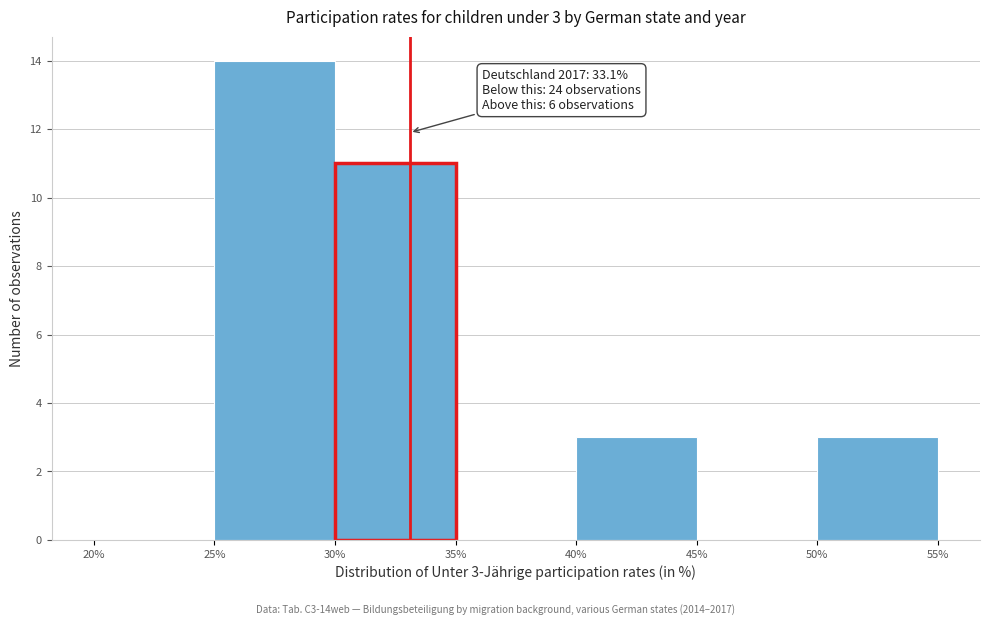

Over which range of the x-axis is the bar tallest?

25% to 30%